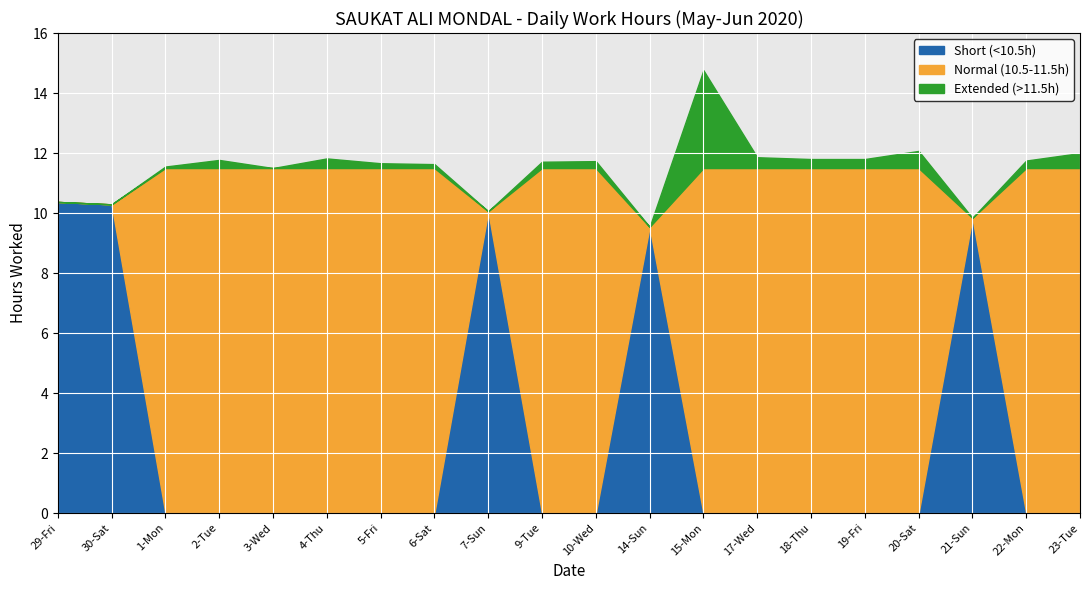

At which category is the sum across all series the highest?

15-Mon